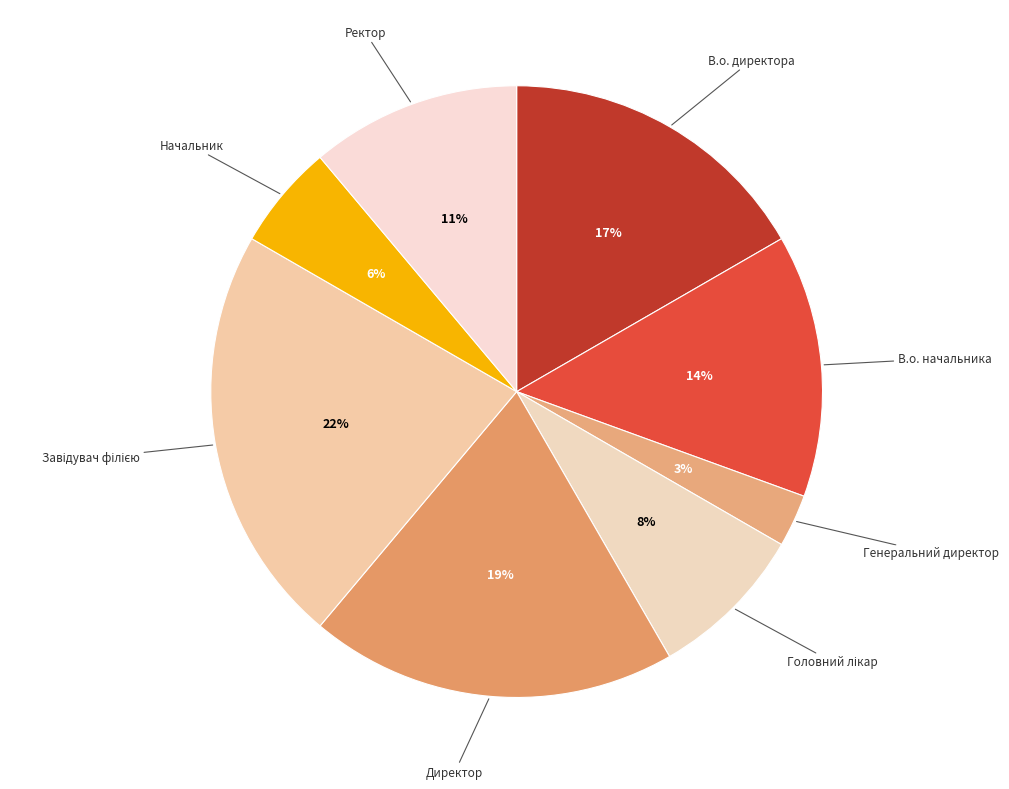

Is there a majority slice in this chart?

No